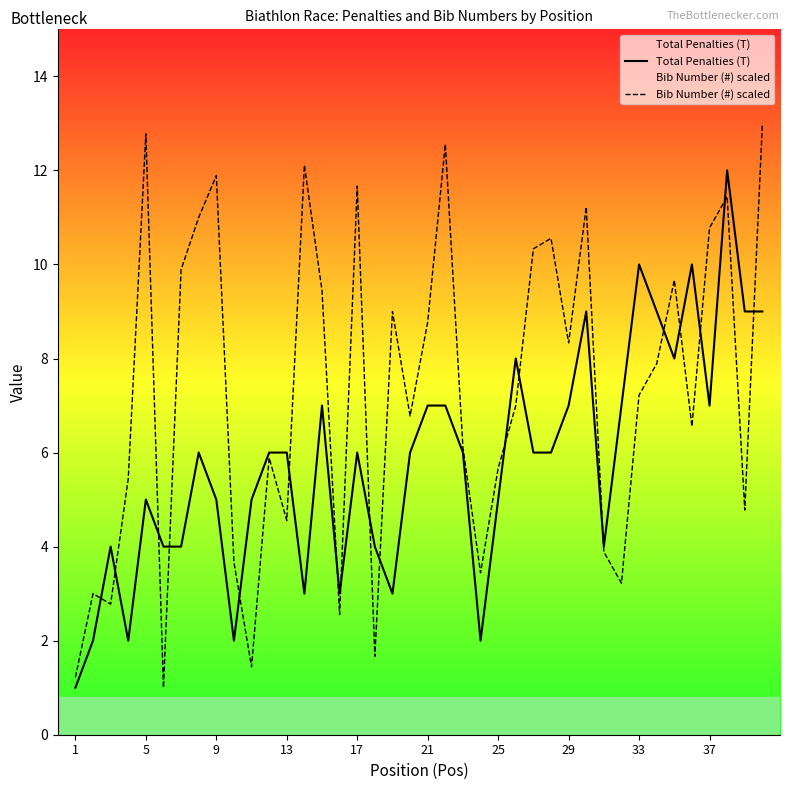

Which series has the widest spread of values?

Bib Number (#) scaled